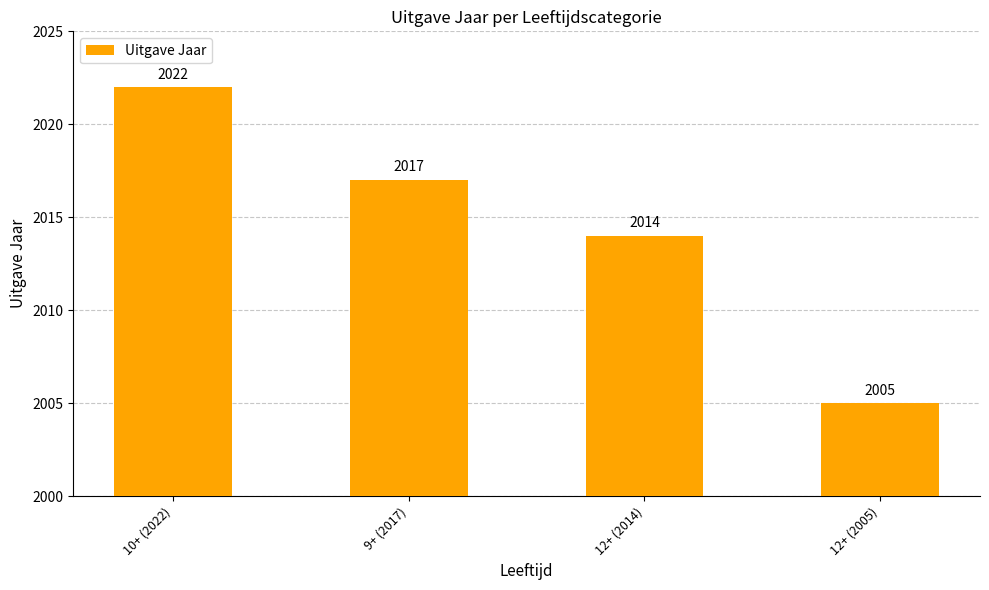

How many distinct data groups are displayed?

1